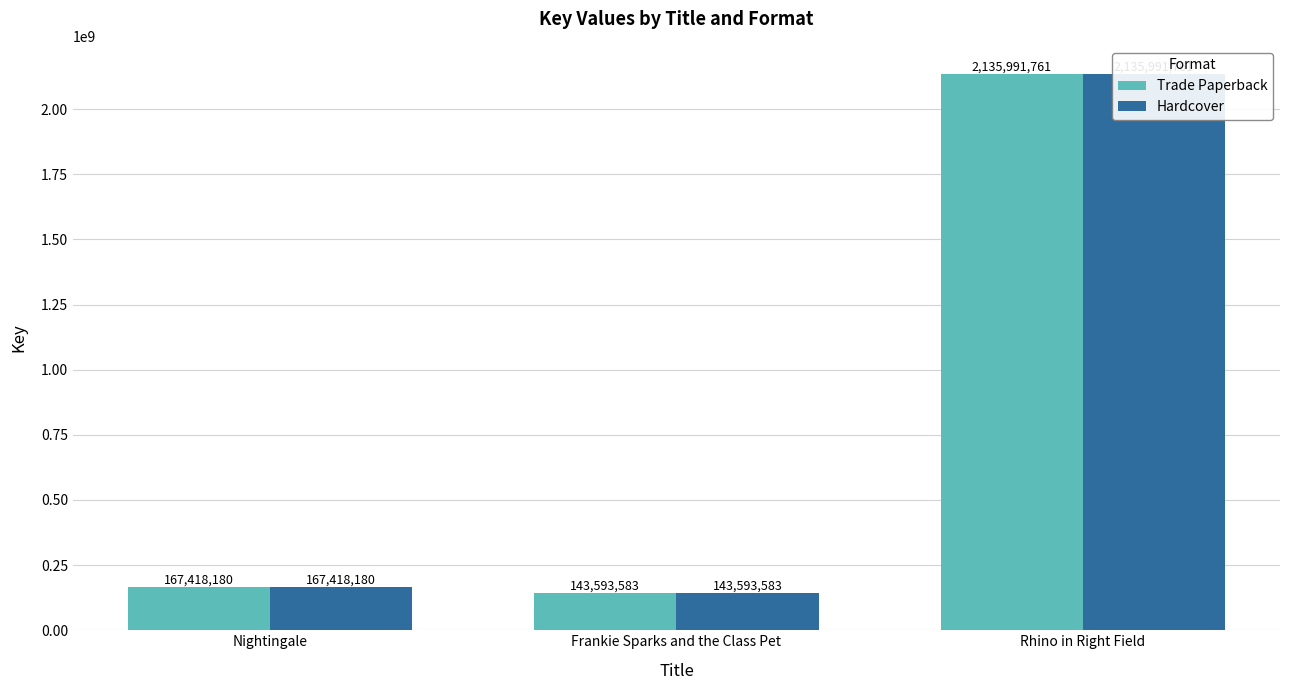

True or false: Trade Paperback has a value of 237315954 at Frankie Sparks and the Class Pet.

False